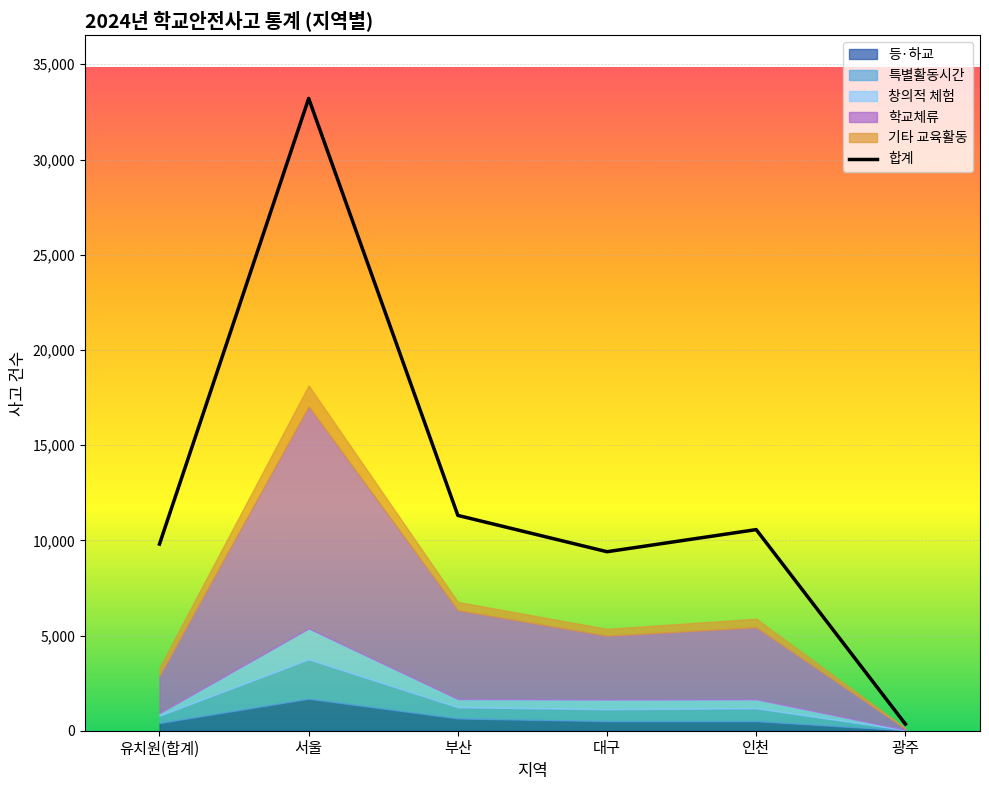

Where does the 기타 교육활동 series first go above 435?

서울